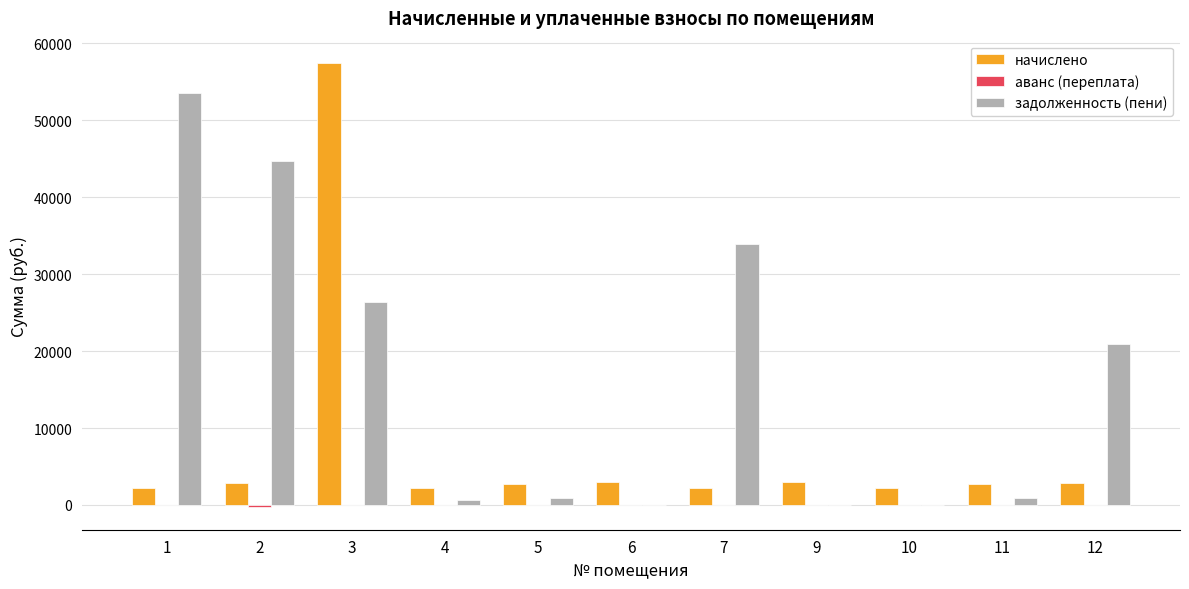

How many categories are shown in the chart?

11